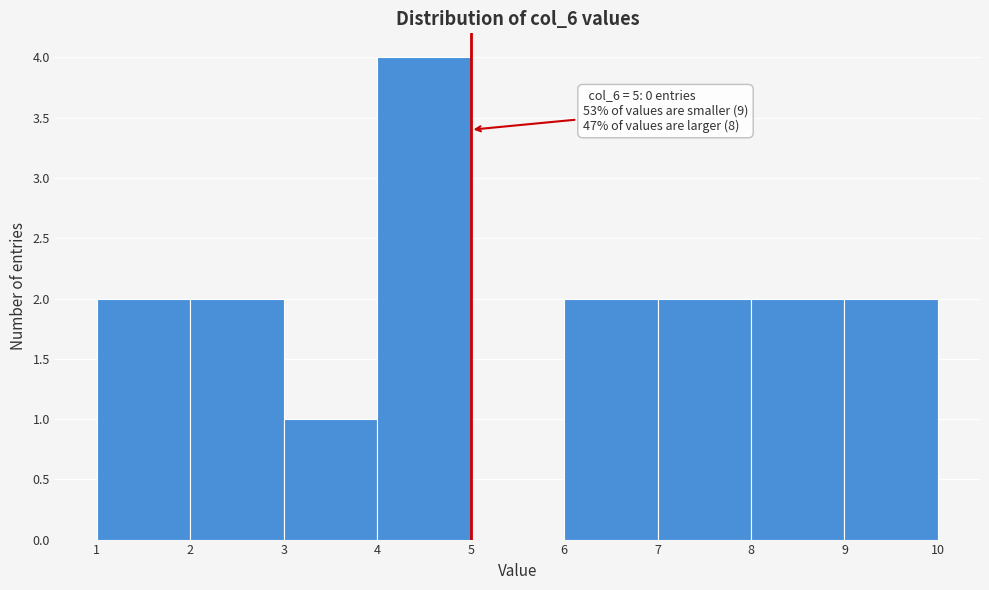

Over which range of the x-axis is the bar tallest?

4 to 5